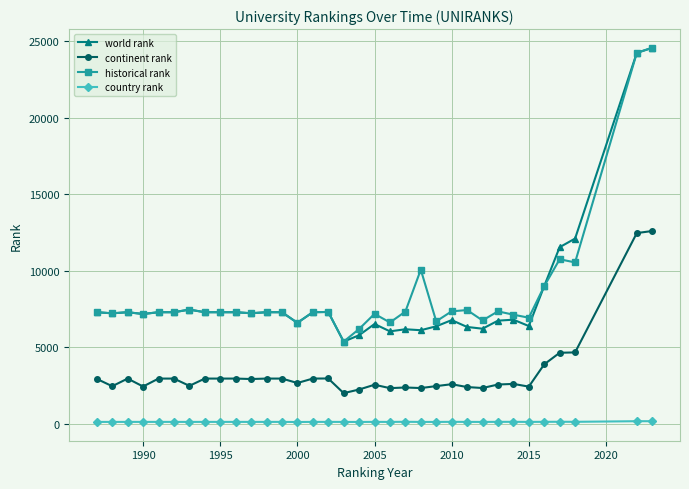

True or false: country rank has more than 0 interior local peaks.

True